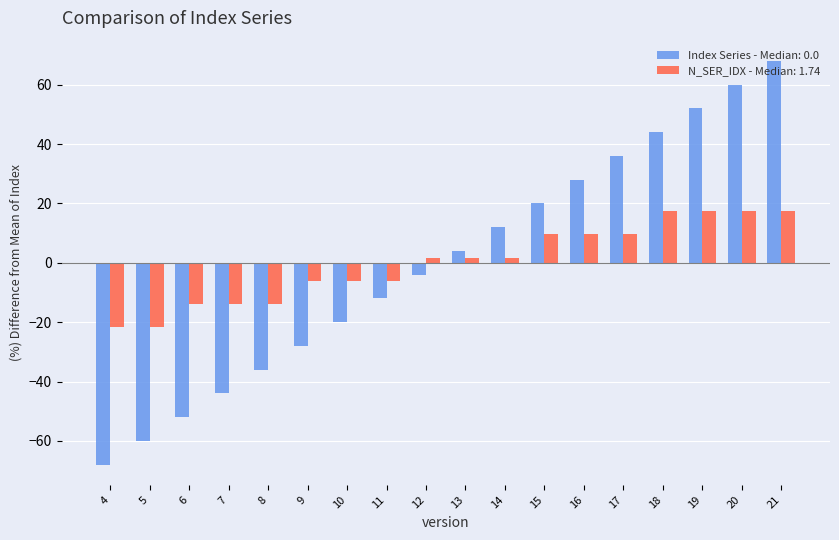

At 19, list the series in order from smallest to largest.

N_SER_IDX - Median: 1.74, Index Series - Median: 0.0